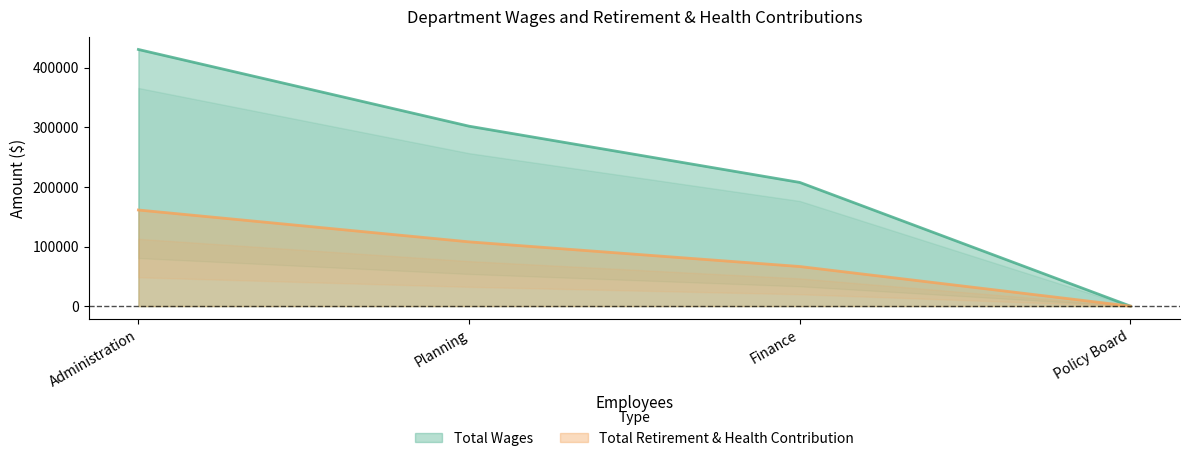

What is the label of the 3rd point from the right?

Planning